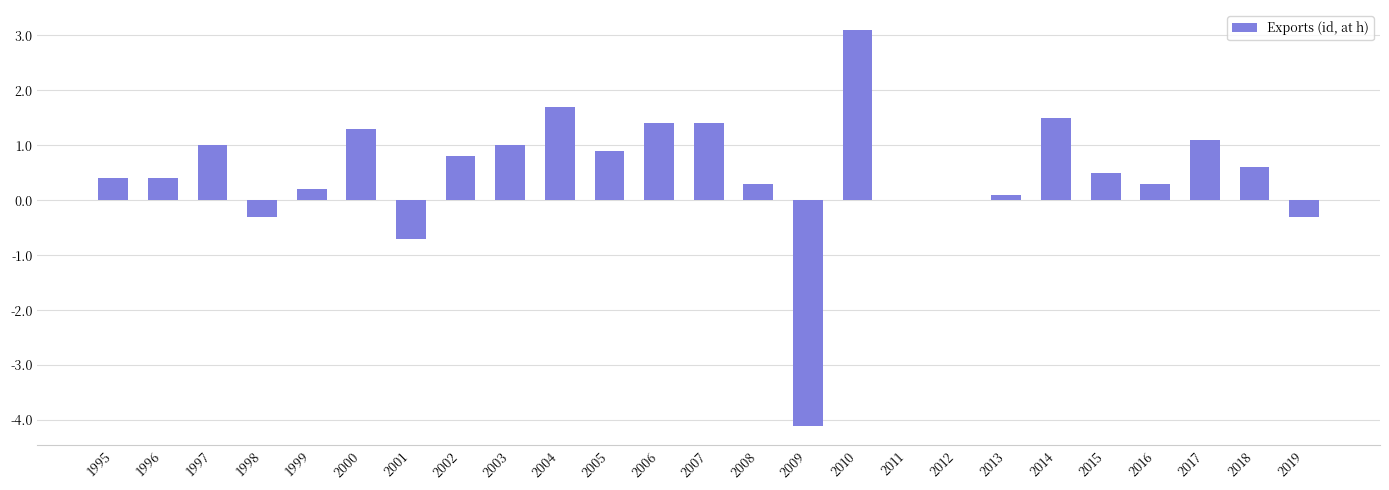

Which category has the highest value across all series?

2010